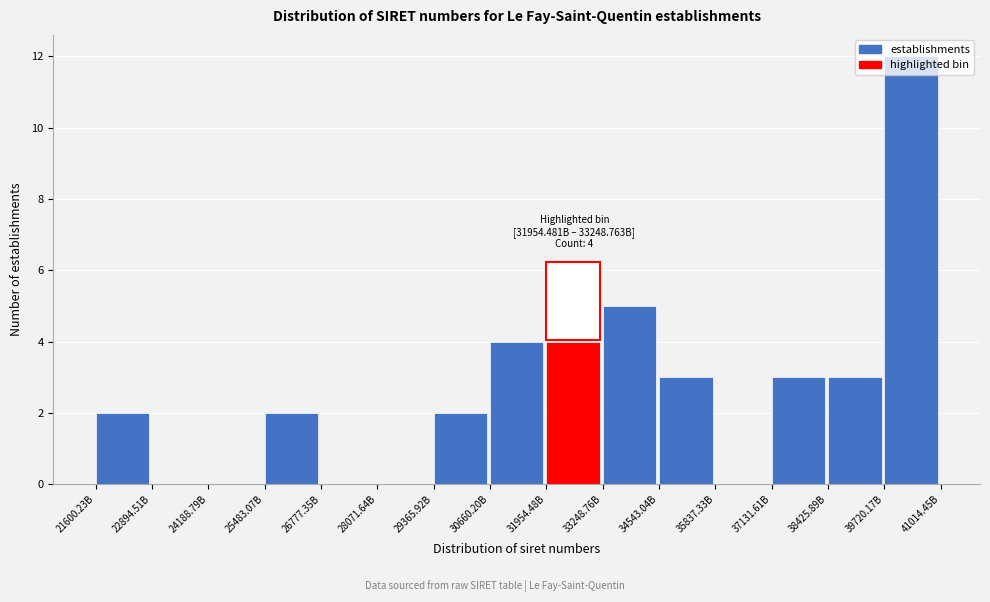

What is the ratio of the value at 21600.23B to the value at 33248.76B?

0.4